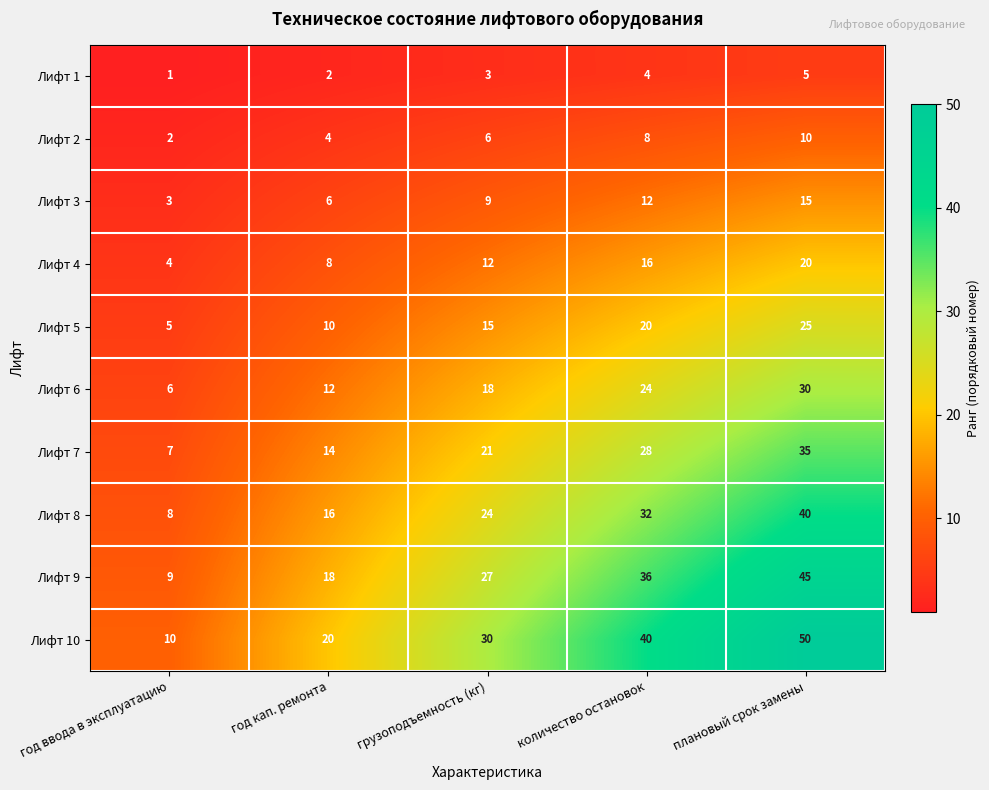

True or false: Лифт 9 has a value of 36 at количество остановок.

True